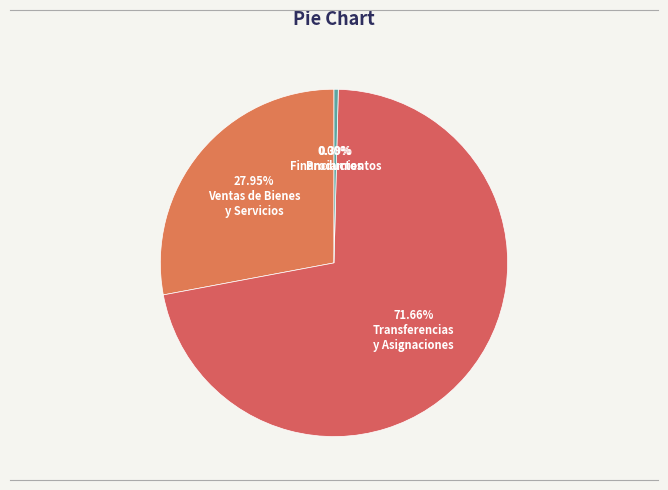

How many slices are in this pie chart?

4